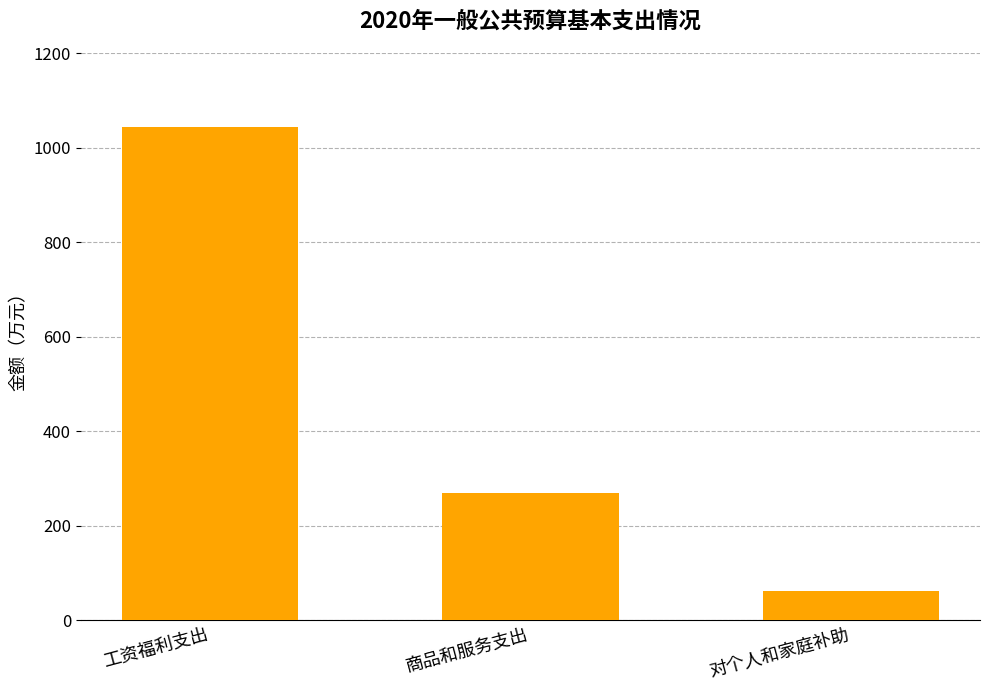

Are the bars grouped side by side (vs. stacked)?

No